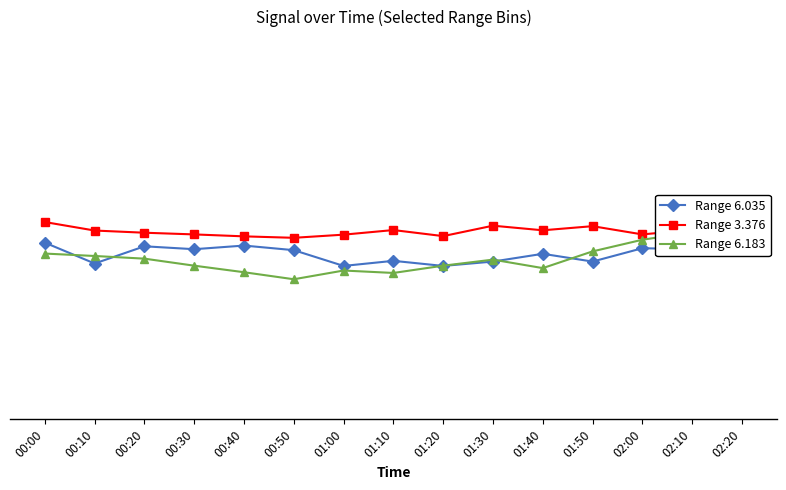

At which category does the chart reach its minimum across all series?

00:50